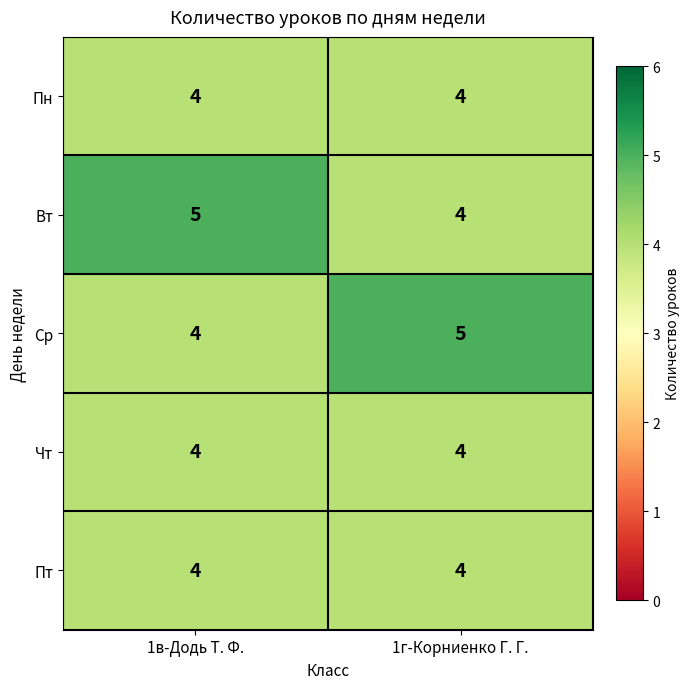

Is it true that Пт equals 1 at 1в-Додь Т. Ф.?

False